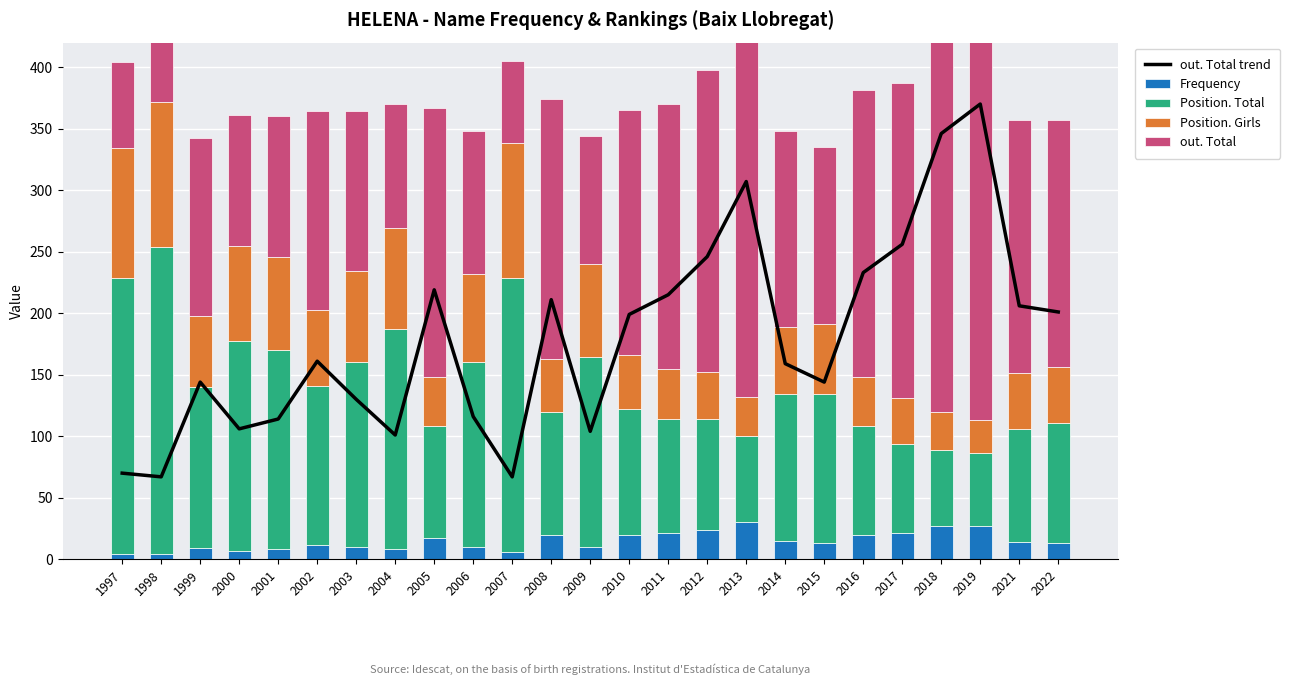

What is the total value across all series at 2012?

644